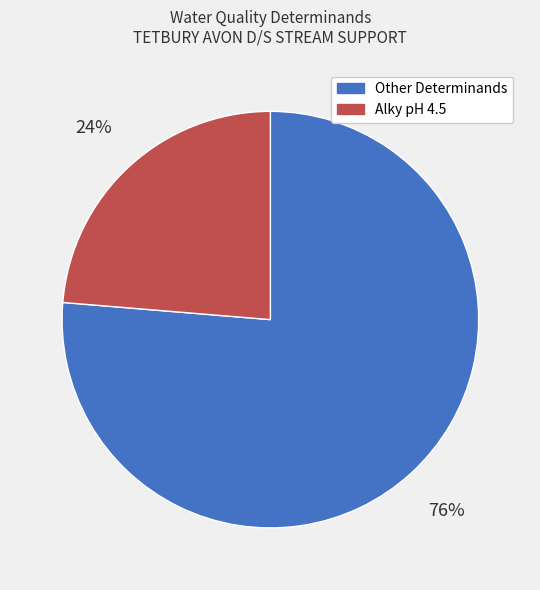

To the nearest percent, what is the average slice percentage?

50%